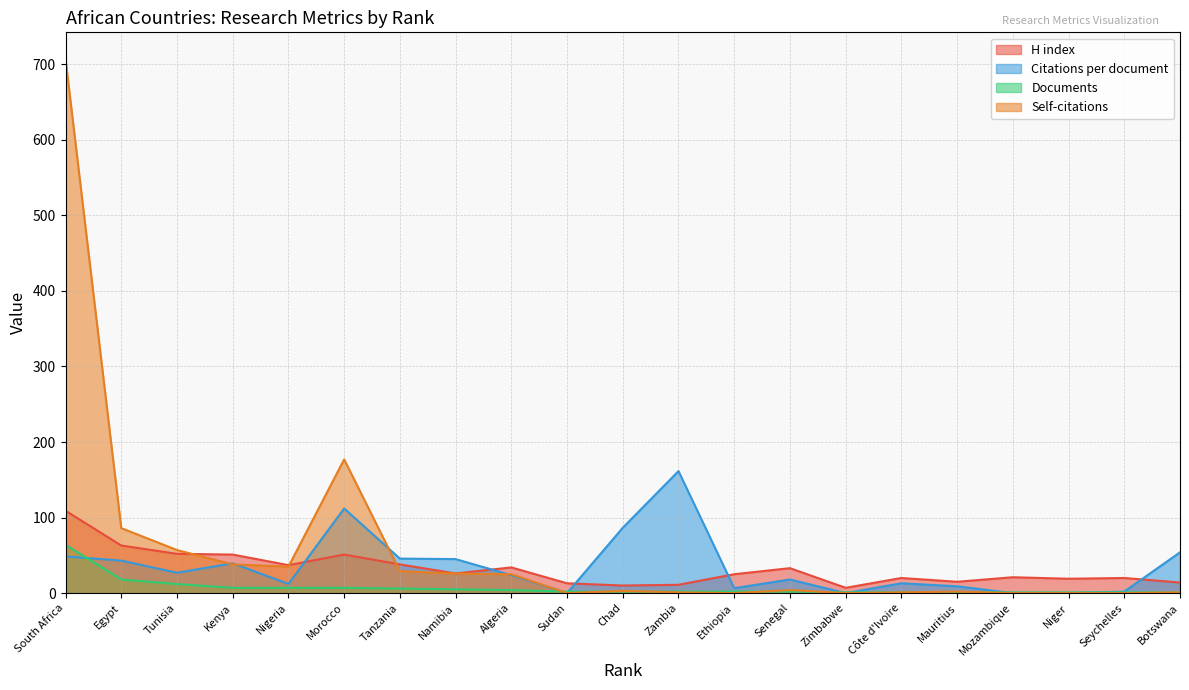

How many categories are shown in the chart?

21